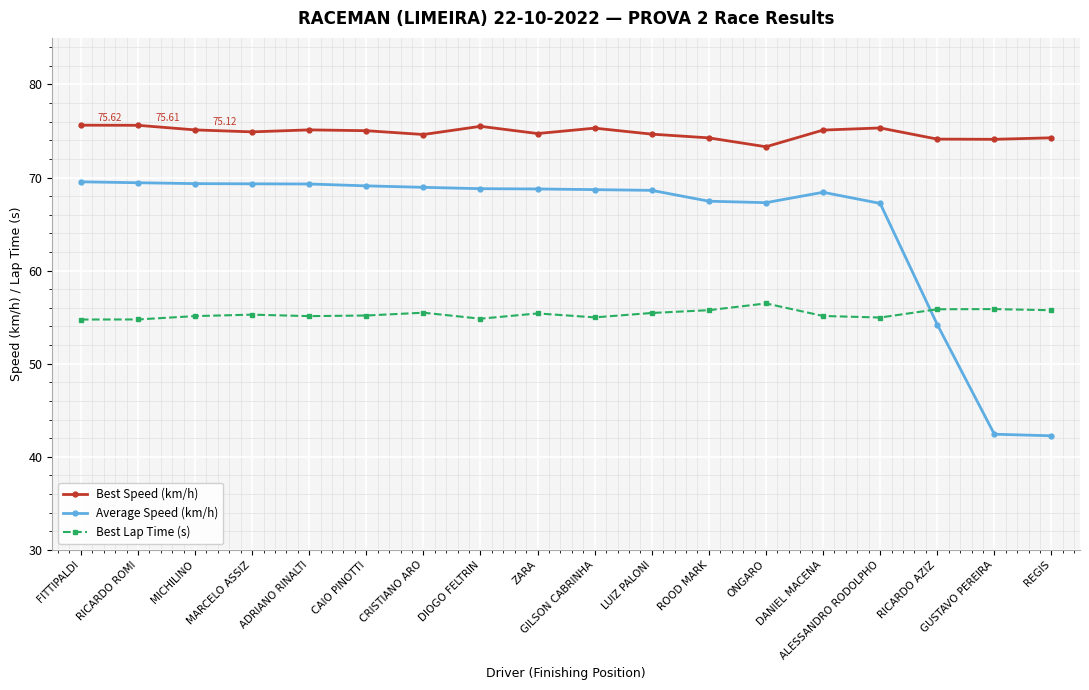

Is the value of Average Speed (km/h) at ZARA greater than the value of Best Lap Time (s) at REGIS?

Yes